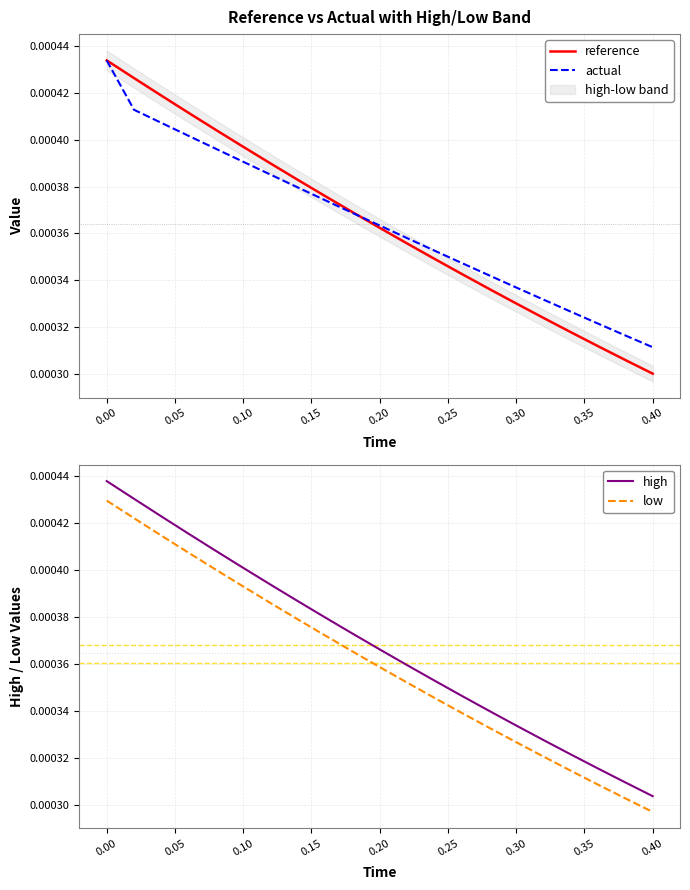

Where is actual nearest to the value 0?

0.40